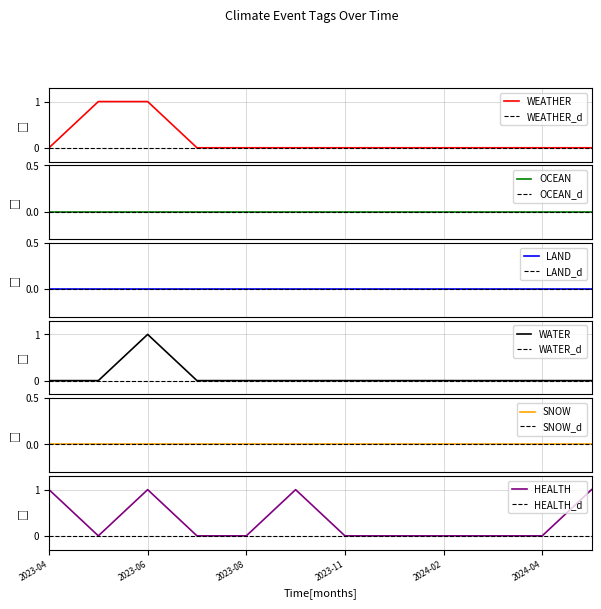

Reading left to right, list all the values displayed in this chart.

WEATHER: 0	1	1	0	0	0	0	0	0	0	0	0
WATER: 0	0	1	0	0	0	0	0	0	0	0	0
HEALTH: 1	0	1	0	0	1	0	0	0	0	0	1